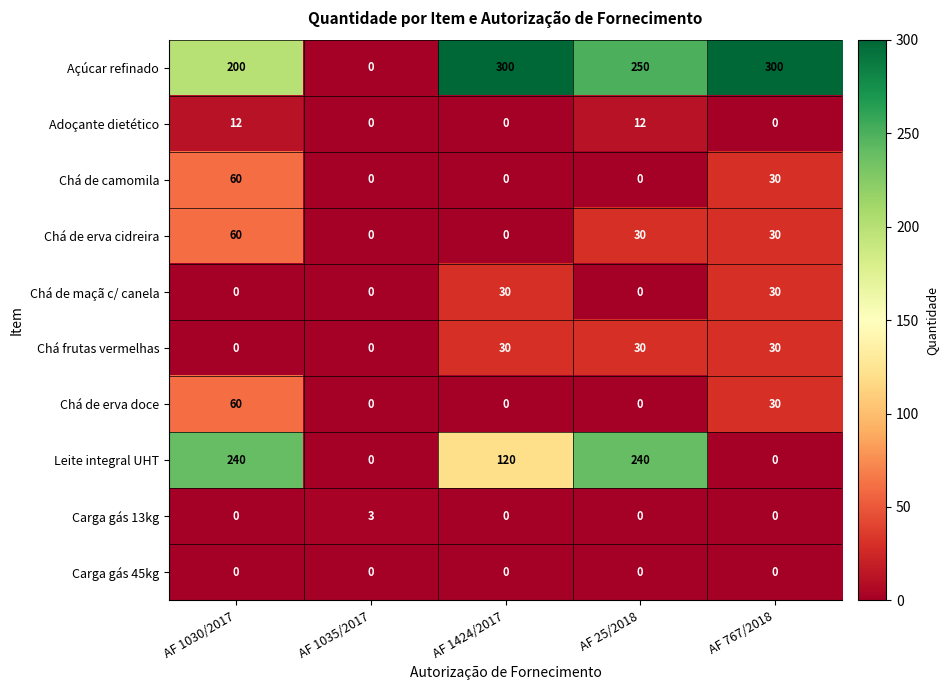

What is the maximum value shown in the chart?

300